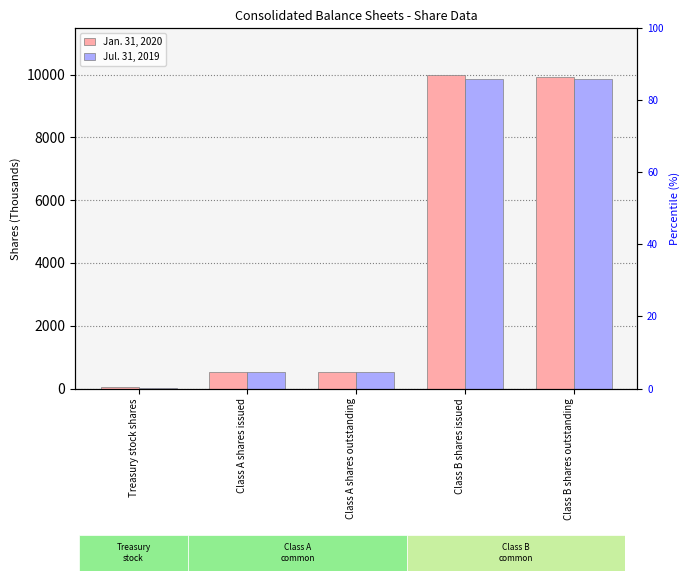

At which label is Jan. 31, 2020 closest to 5010?

Class A shares issued